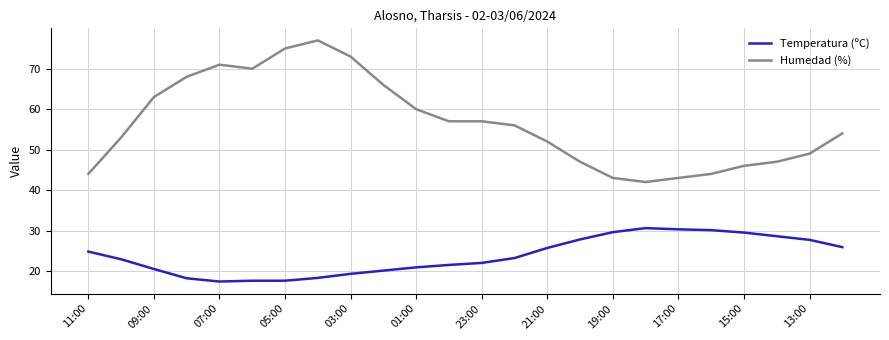

What are all the series names shown in the legend?

Temperatura (ºC), Humedad (%)